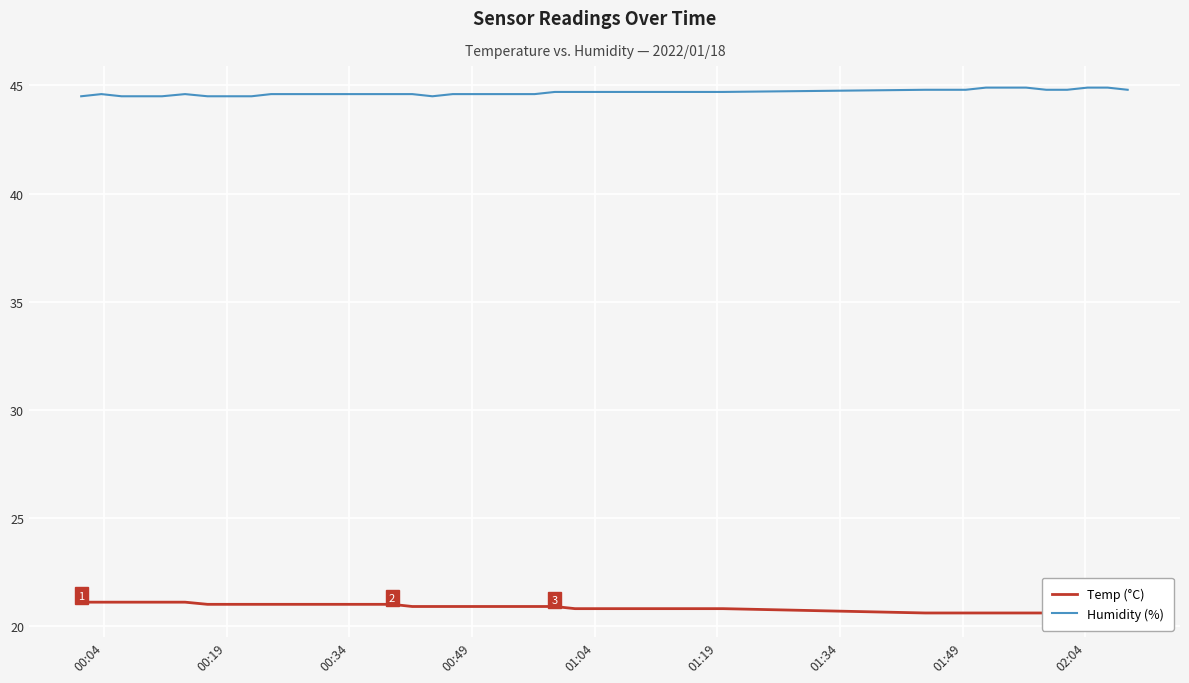

What is the lowest value of the Humidity (%) series?

44.5